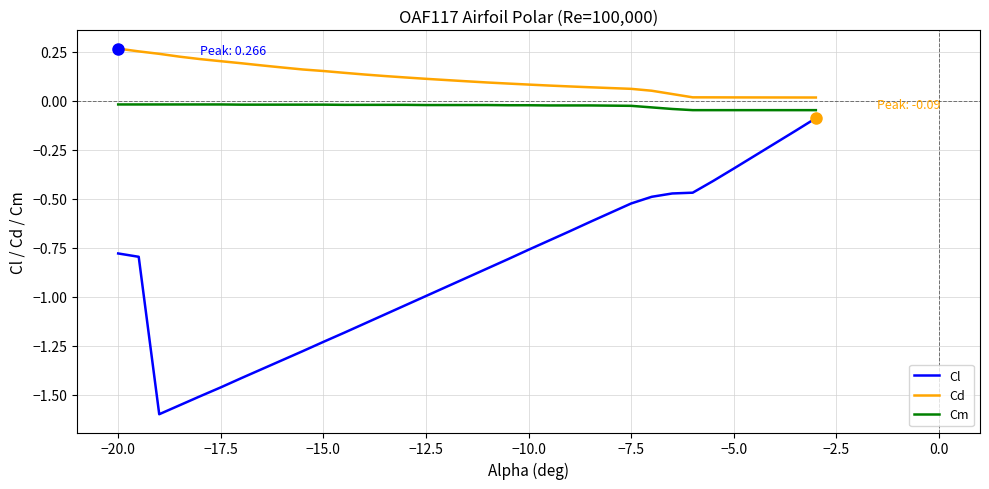

What is the difference between the maximum and minimum values in the Cl series?

1.5